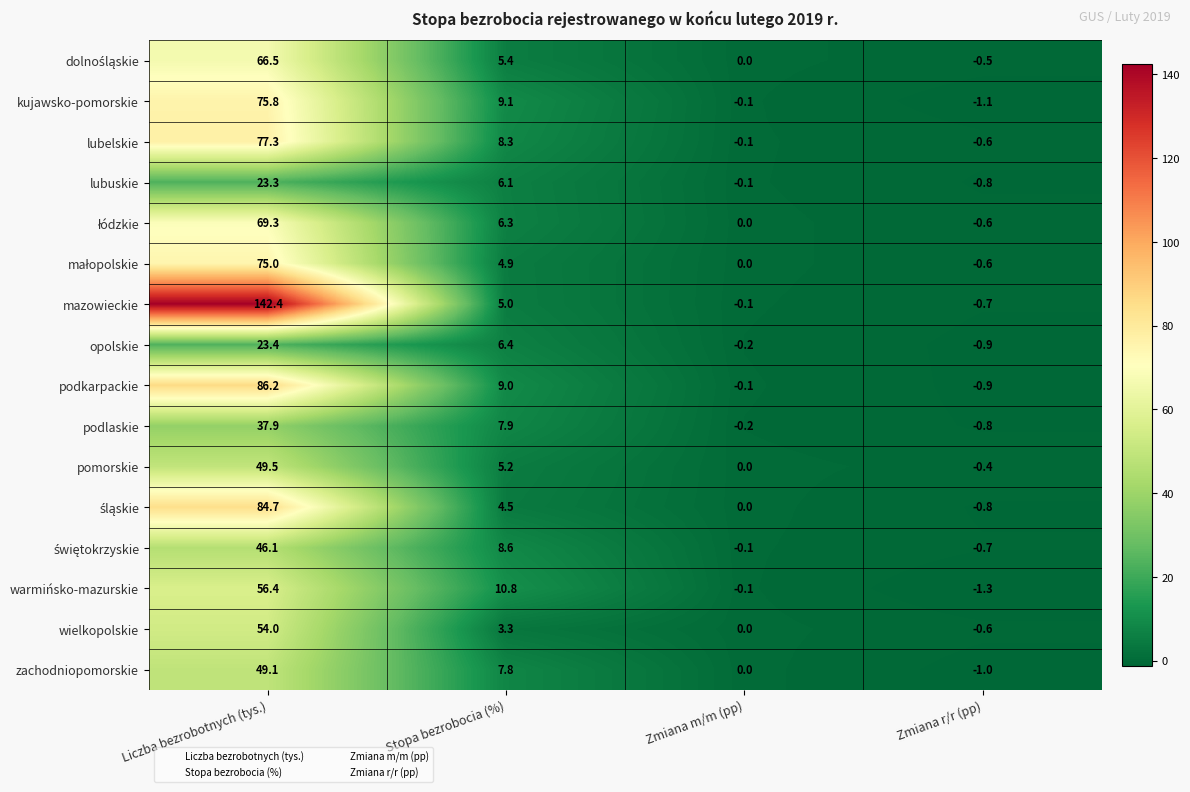

Rank the categories by opolskie value from highest to lowest.

Liczba bezrobotnych (tys.), Stopa bezrobocia (%), Zmiana m/m (pp), Zmiana r/r (pp)